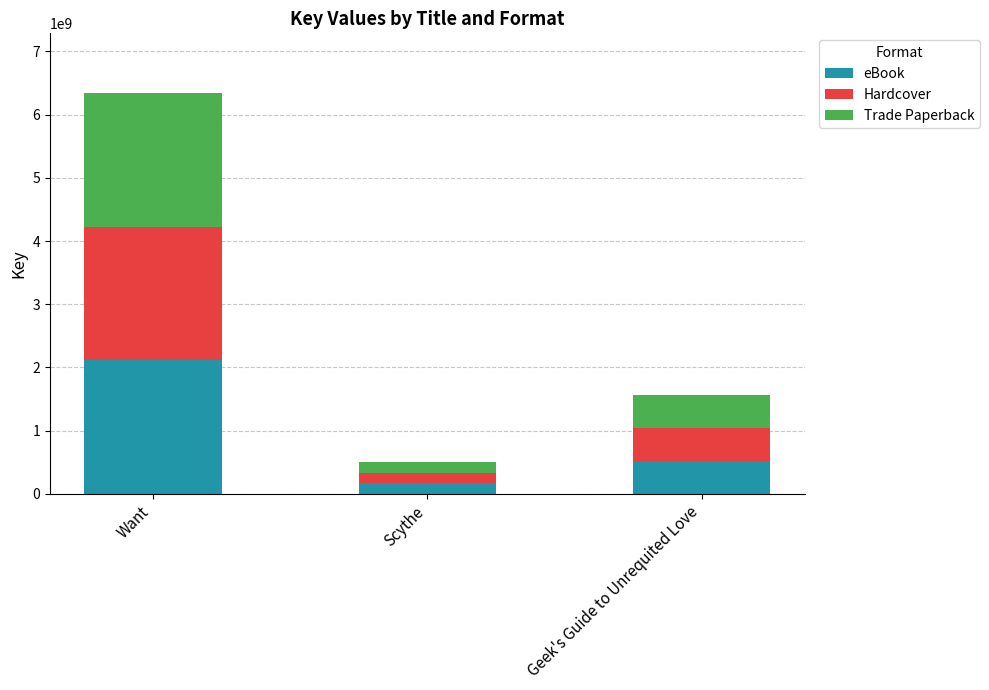

Are the bars grouped side by side (vs. stacked)?

No